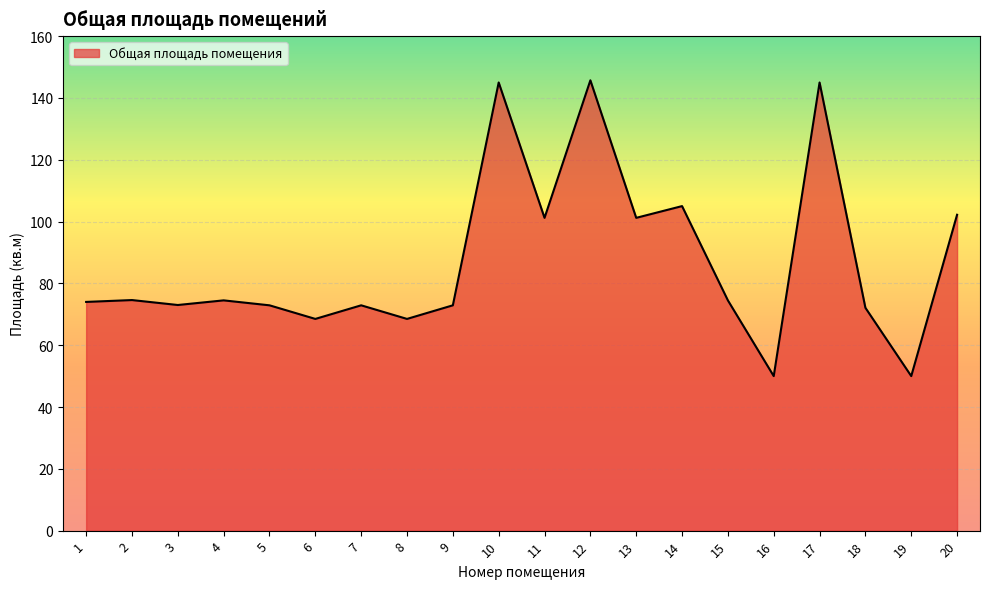

What is the maximum value shown in the chart?

145.7